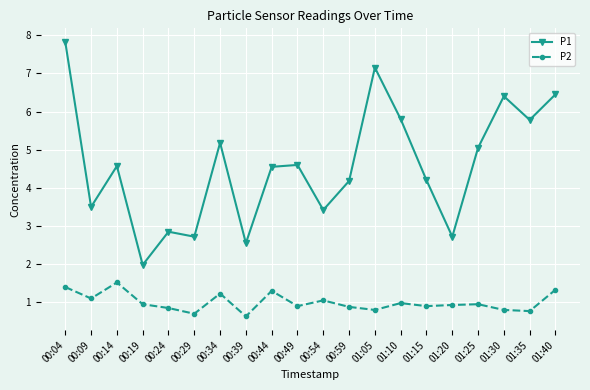

What is the difference between the maximum and minimum values in the P1 series?

5.8